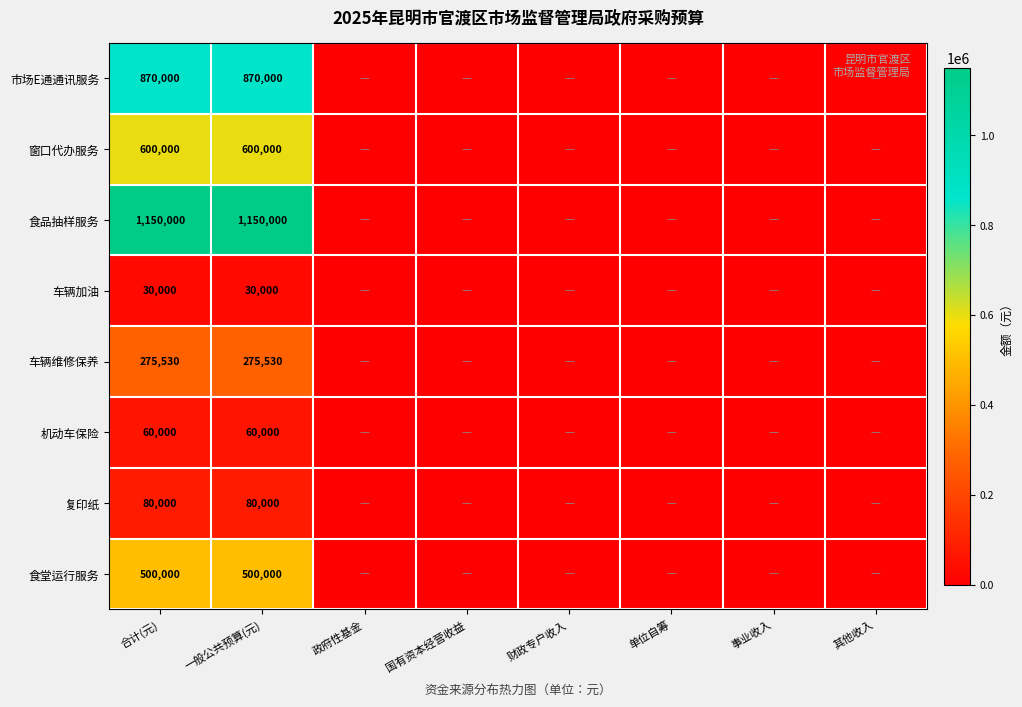

Is the value of 车辆加油 at 合计(元) greater than the value of 复印纸 at 合计(元)?

No